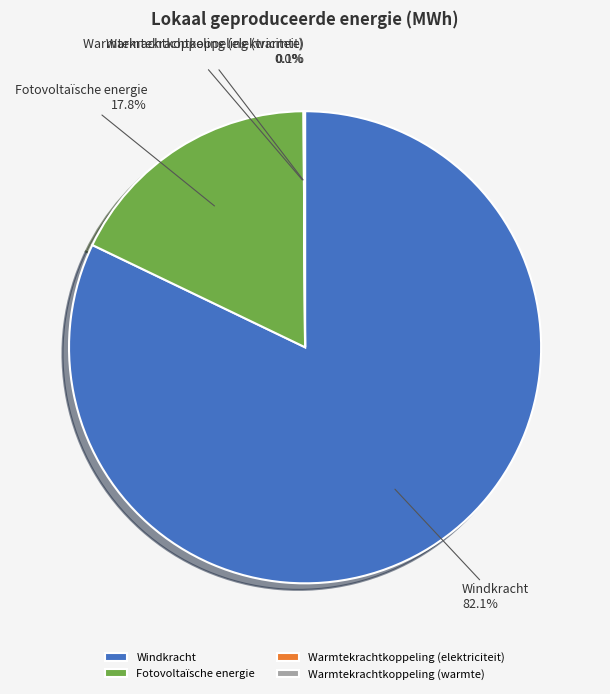

Is it true that Windkracht is 73% of the pie?

False